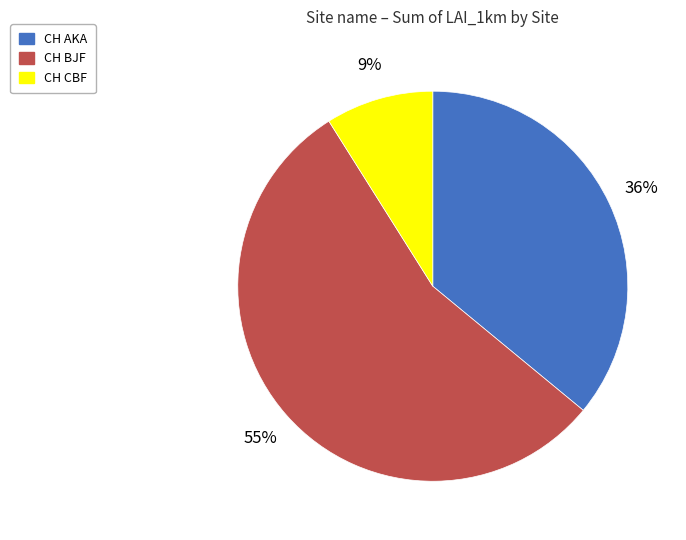

Does CH BJF represent more than half of the total?

Yes